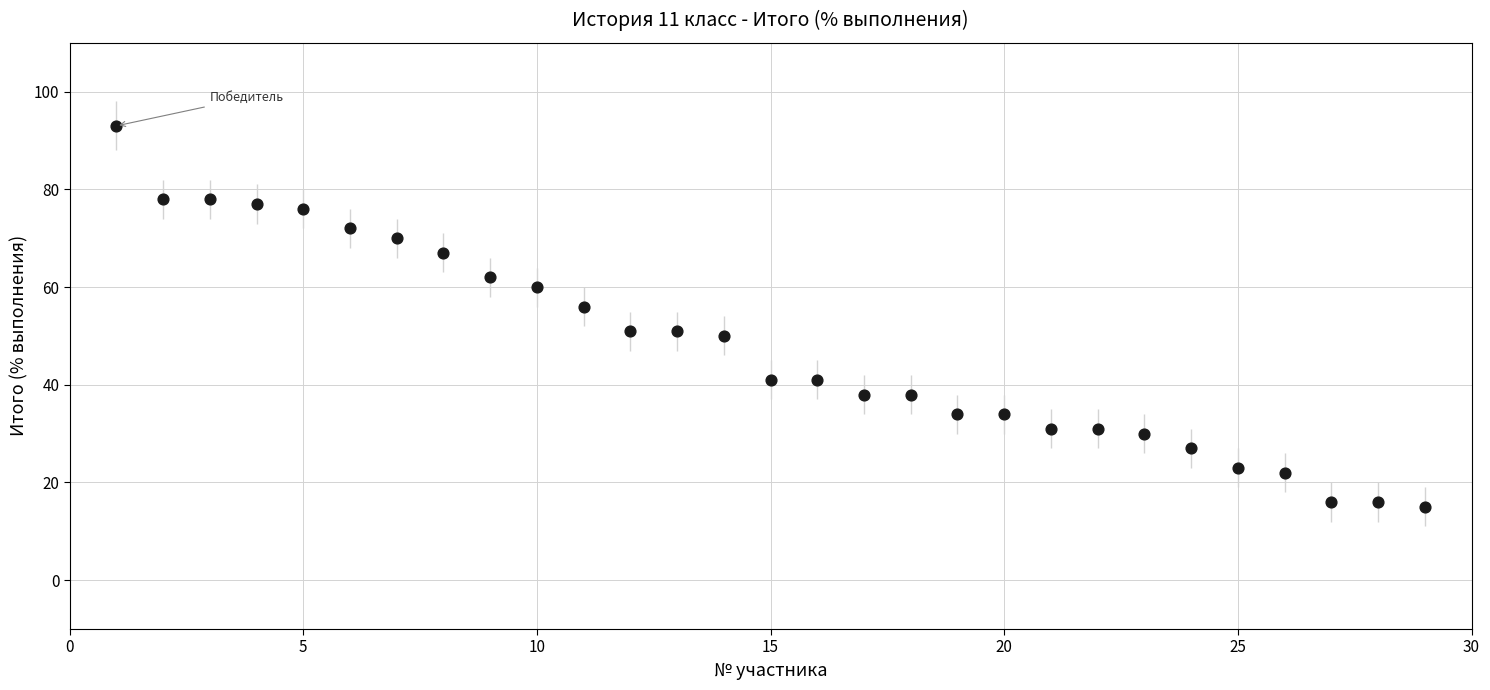

What is the range of X values (max minus min)?

28